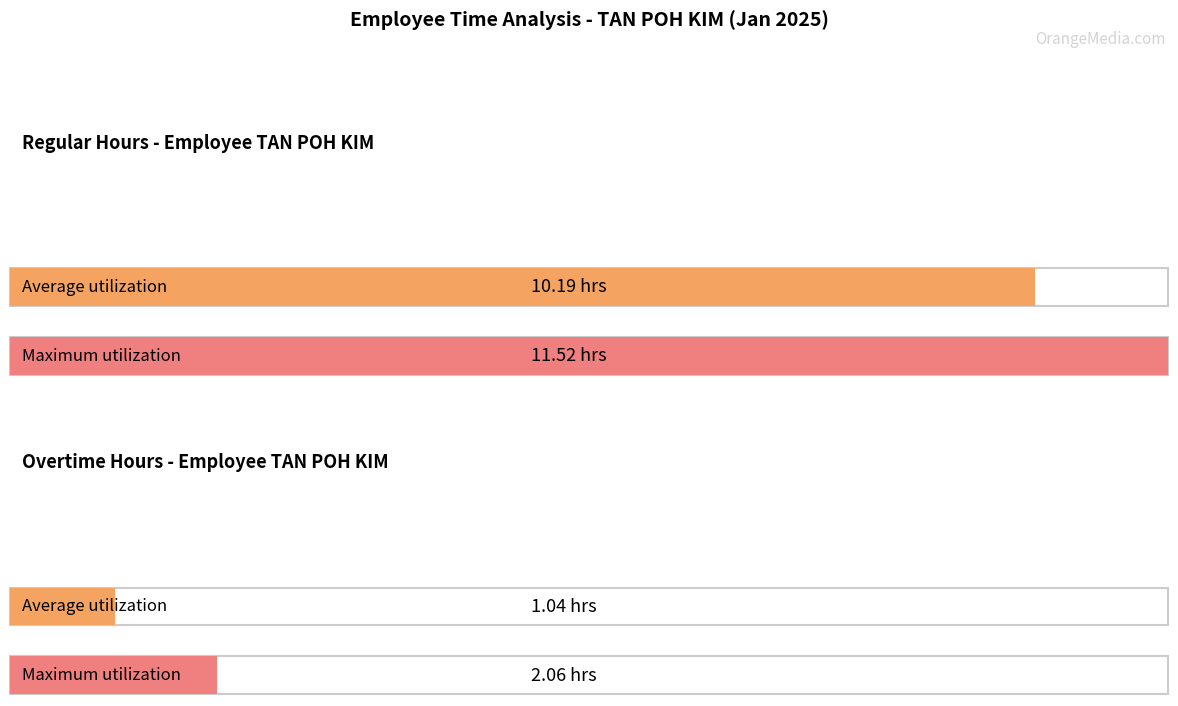

Which series changed the most between 10 and 25?

Regular Hours